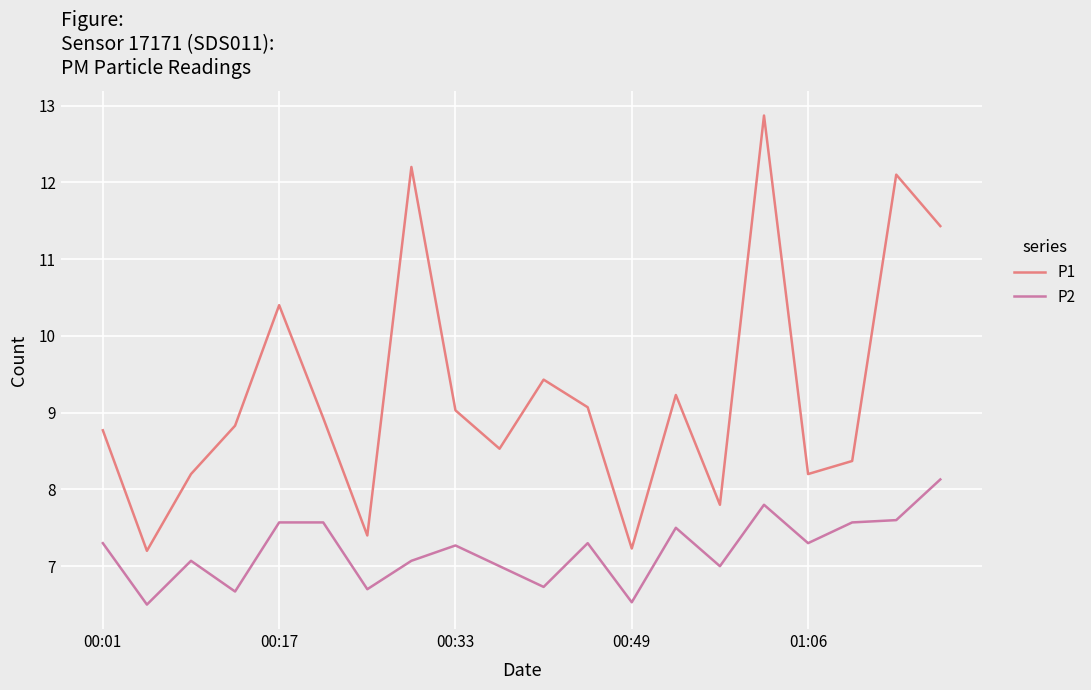

What is the maximum value shown in the chart?

12.9